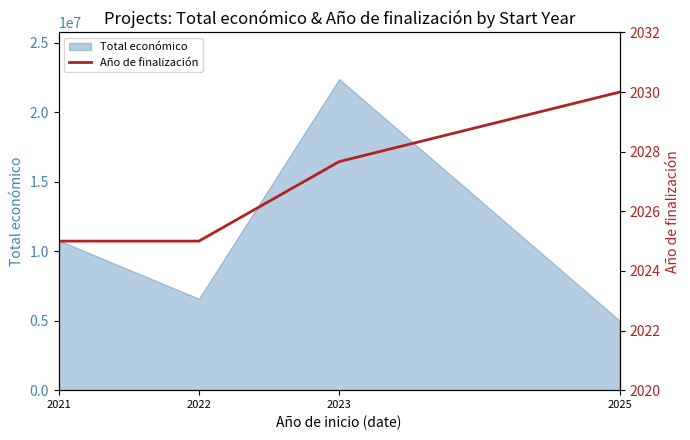

How many data points does each series have?

4